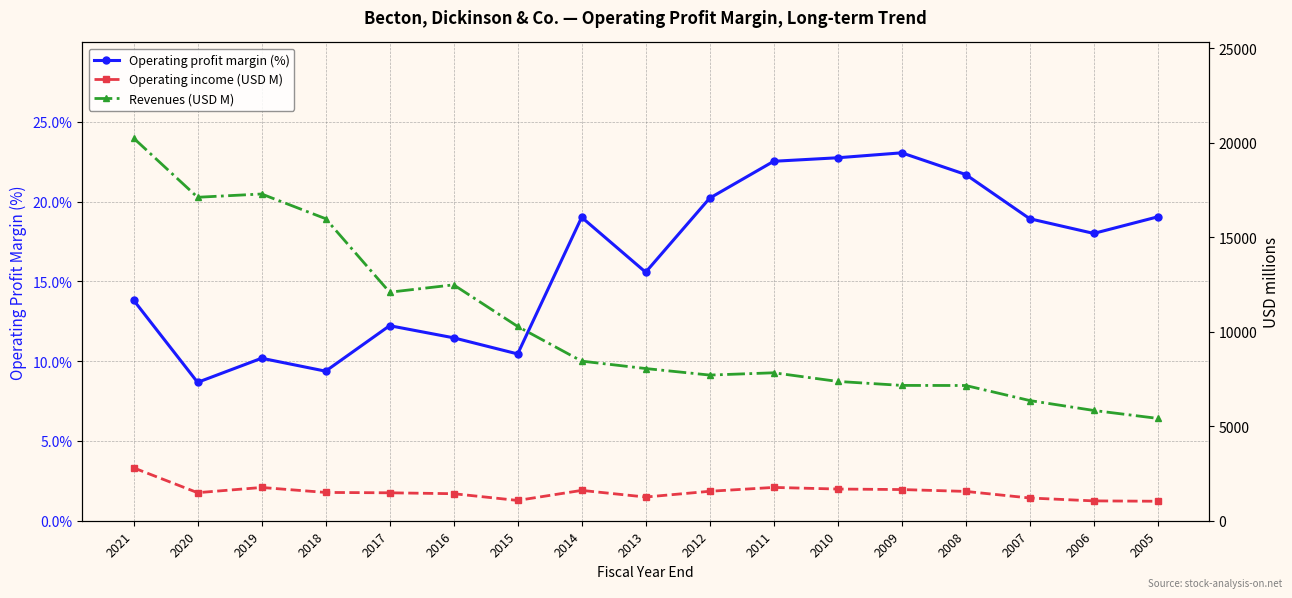

Count the number of categories in the chart.

17